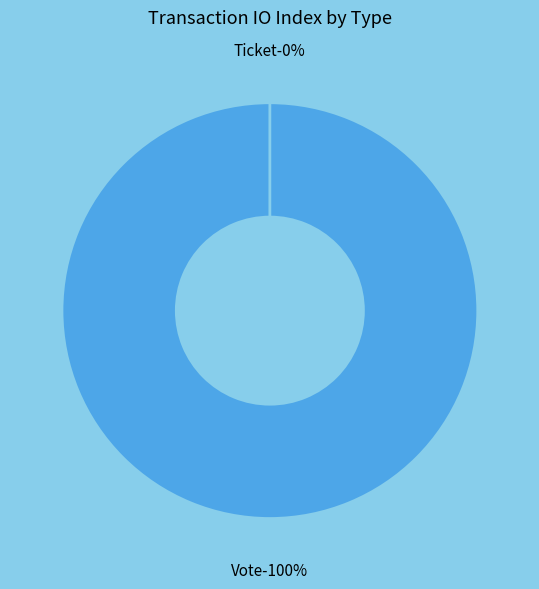

Which slice represents more than half of the pie?

Vote